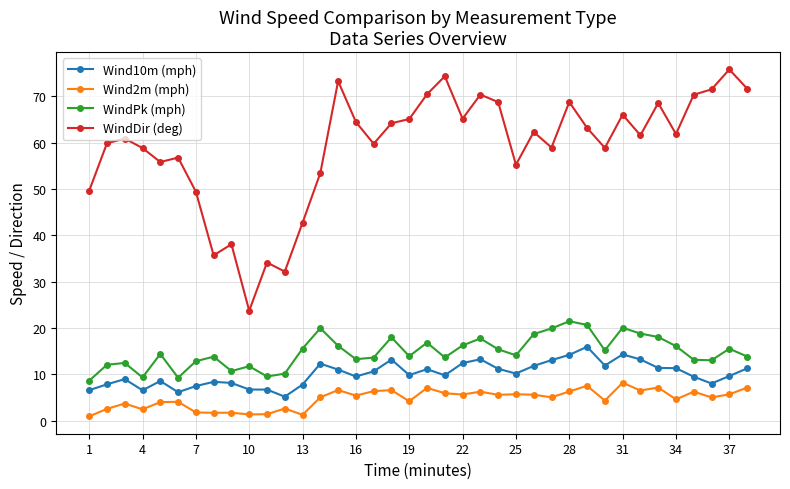

Which series has the largest range (max minus min)?

WindDir (deg)